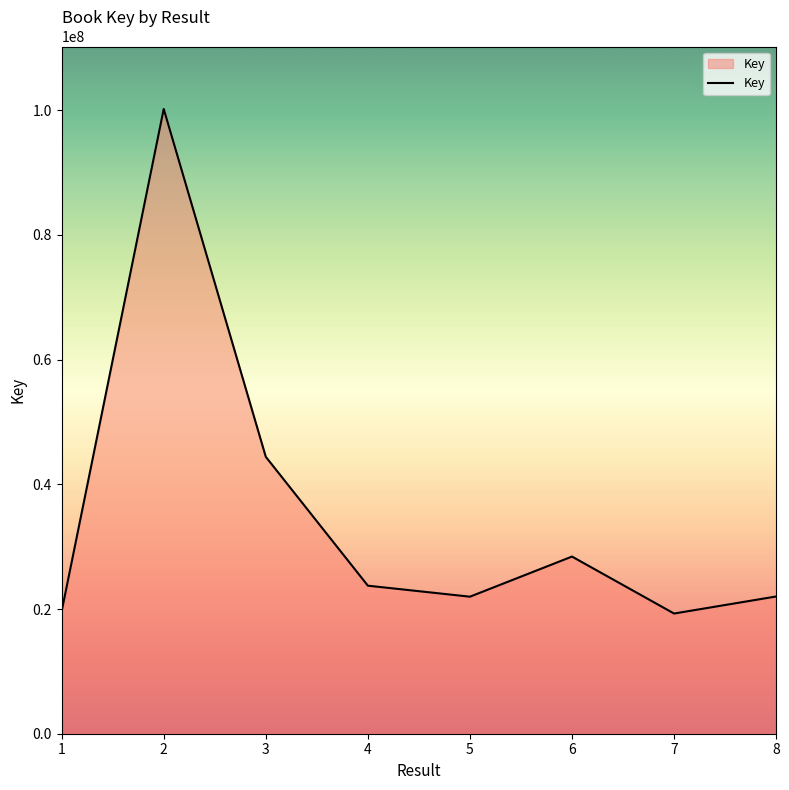

What is the smallest value displayed?

19275704